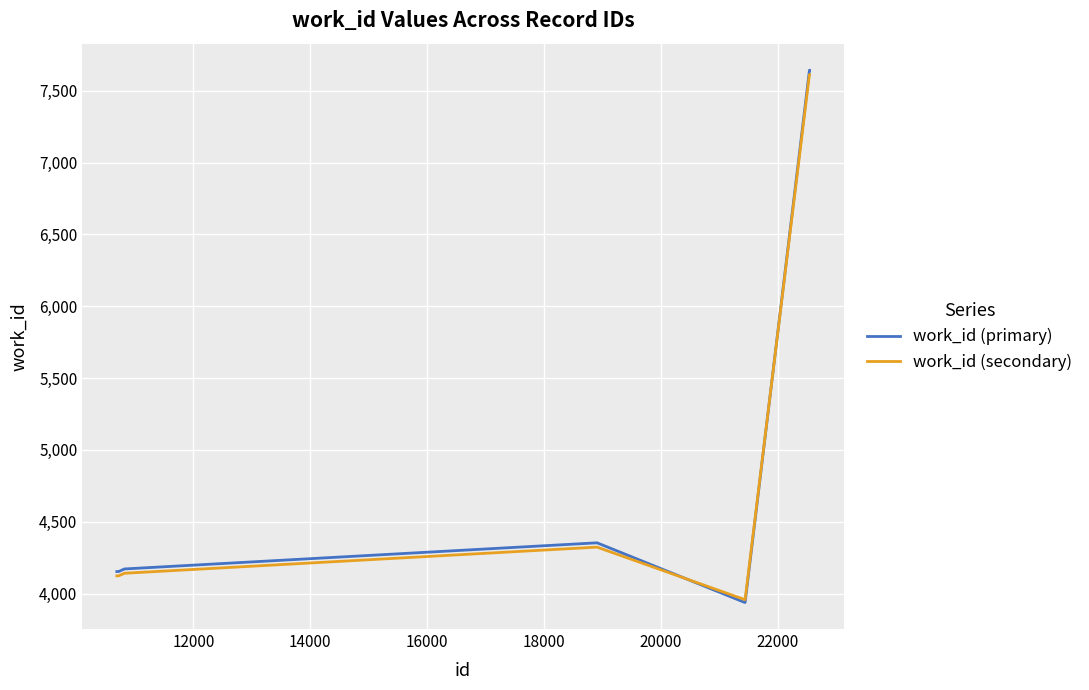

Which series has the widest spread of values?

work_id (primary)